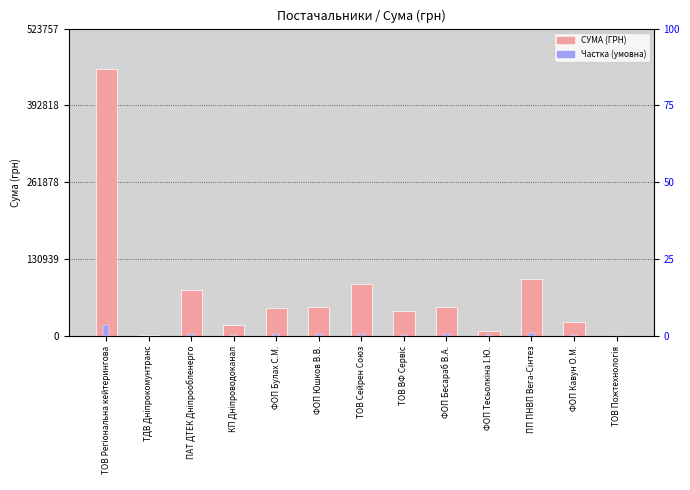

Where is Частка від макс. (умовна) nearest to the value 9616?

ПП ПНВП Вега-Сінтез